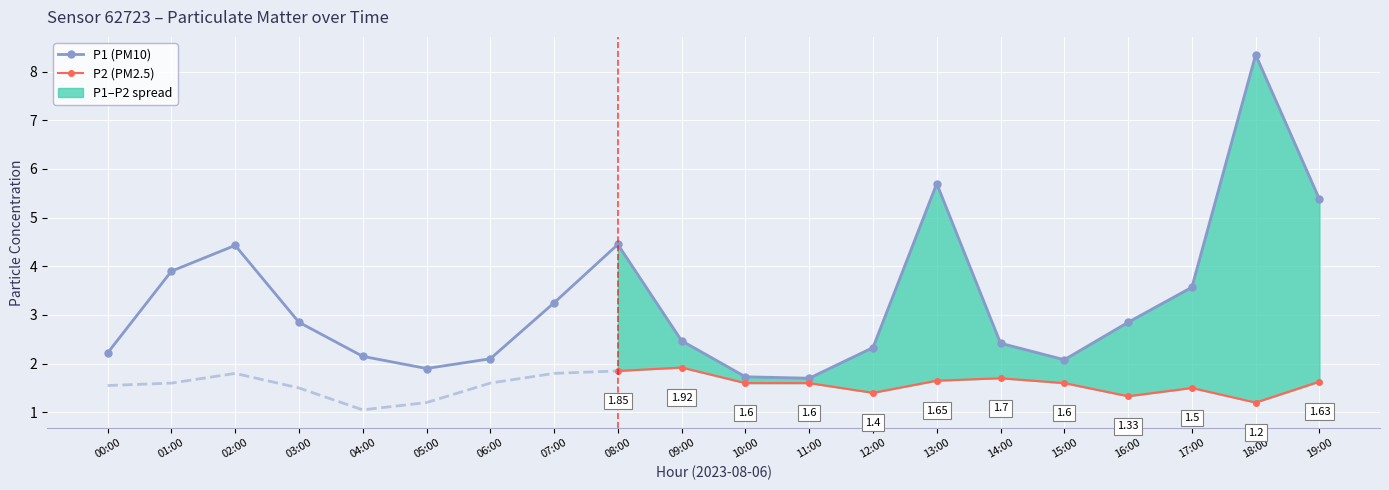

At which category does the data reach its first local valley?

05:00